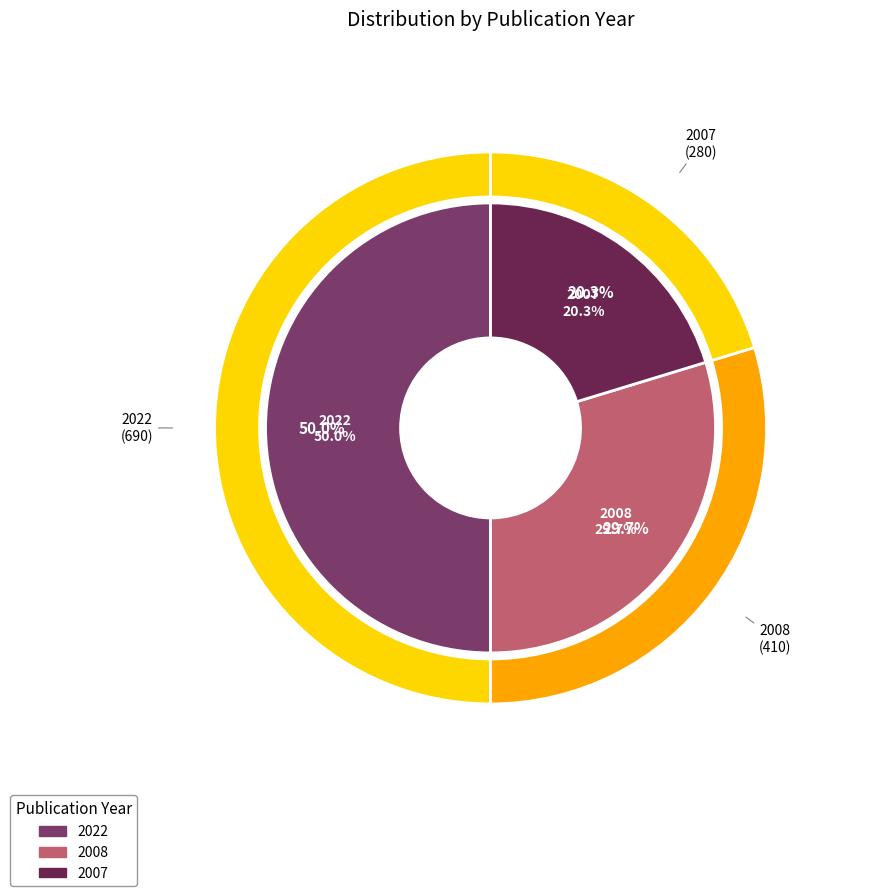

Which slice is the smallest?

2007